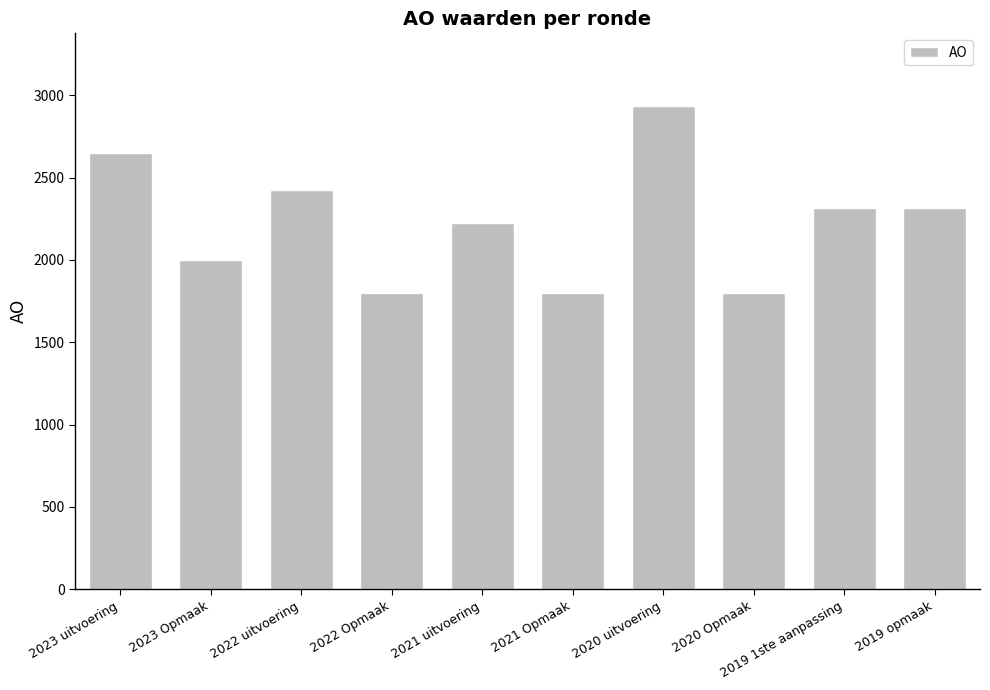

What is the value of the 6th bar from the left?

1800